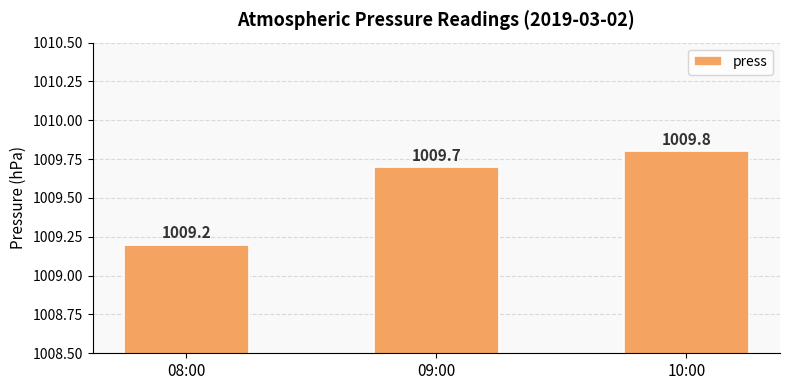

At which label is the value closest to 1009?

08:00